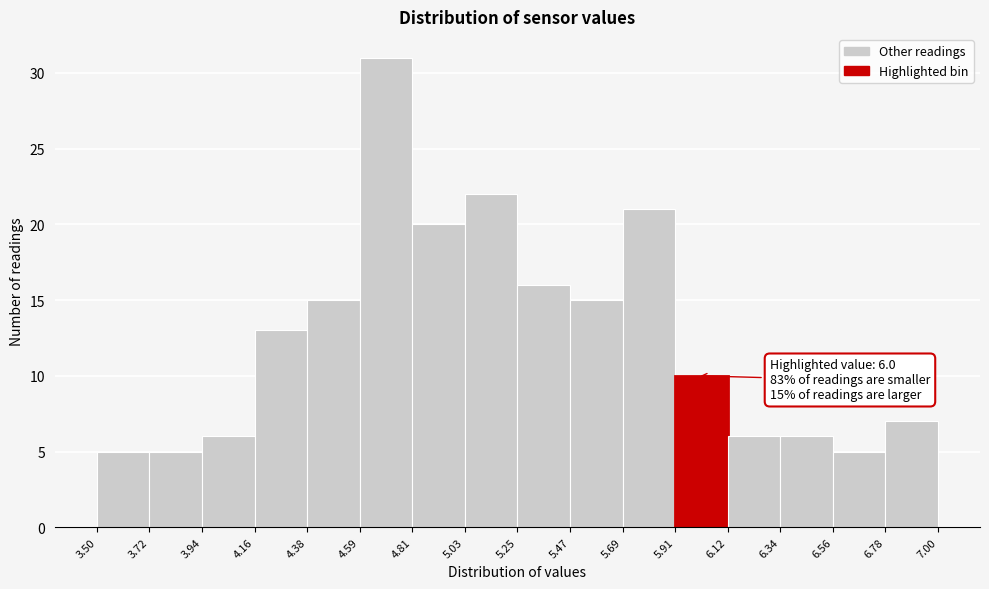

Which range on the x-axis has the tallest bar?

4.59 to 4.81